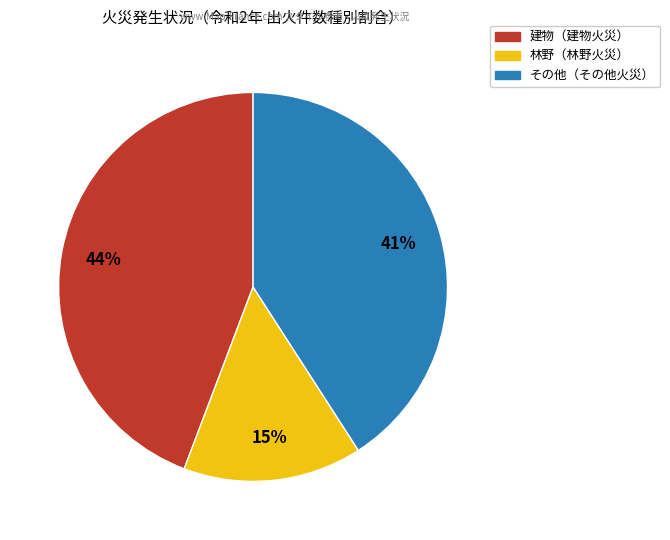

To the nearest percent, what is the difference between the largest and smallest slice percentages?

29%